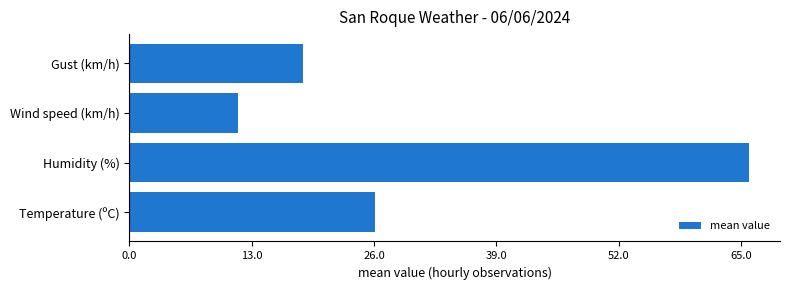

Reading top to bottom, what are all the values shown in this chart?

18.4	11.5	65.8	26.1